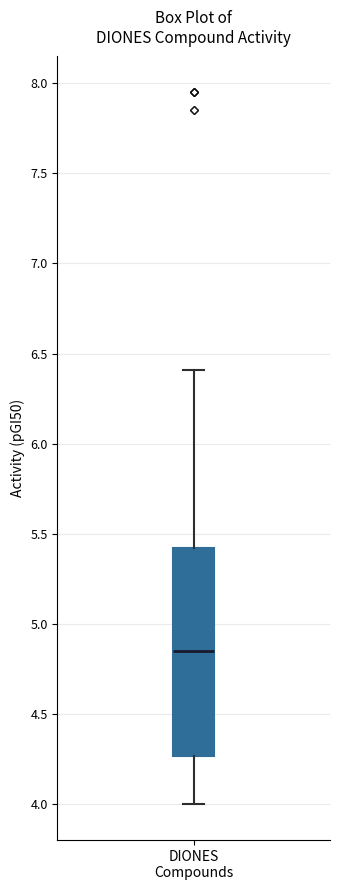

Read this box plot against the y-axis: the position of the median line, the range covered by the box, and the ends of both whiskers. The values are not printed on the chart, so give them approximately, as read against the axis.

median 4.85, box 4.25 to 5.40, whiskers 4.00 to 6.40